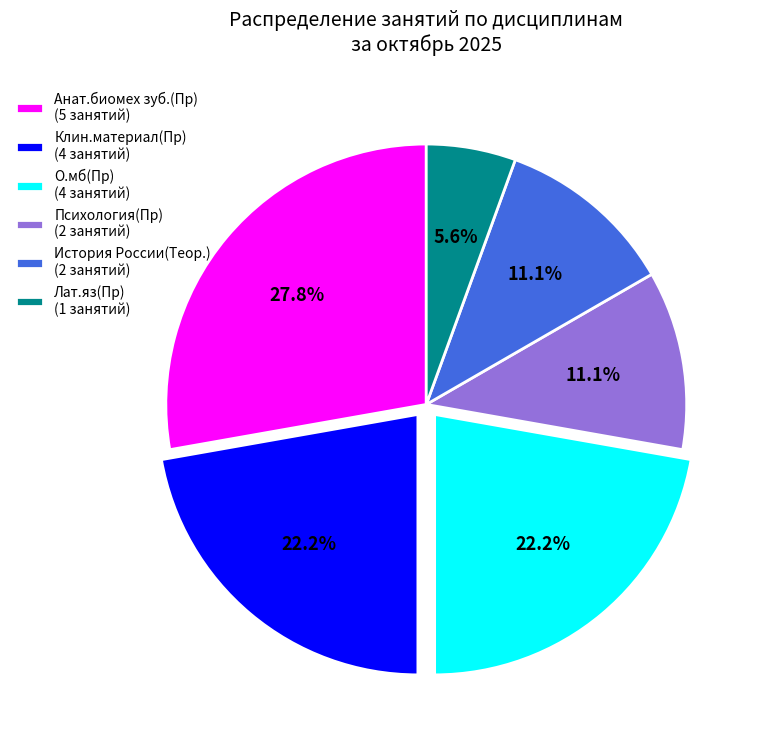

Is the sum of История России(Теор.) and Клин.материал(Пр) greater than half?

No